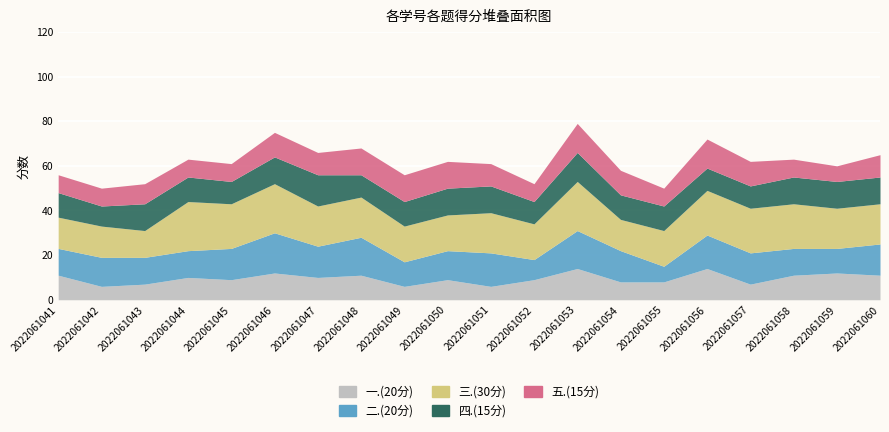

How many categories are shown in the chart?

20